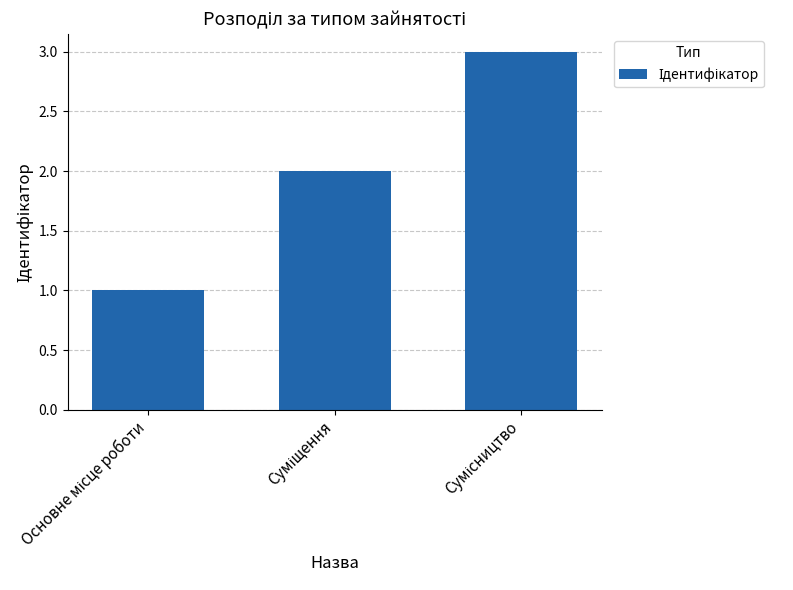

What is the sum of all values?

6